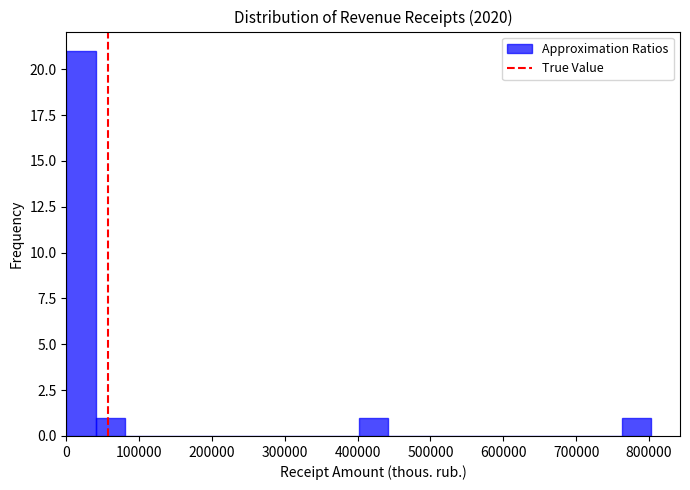

Over which range of the x-axis is the bar tallest?

0 to 40000